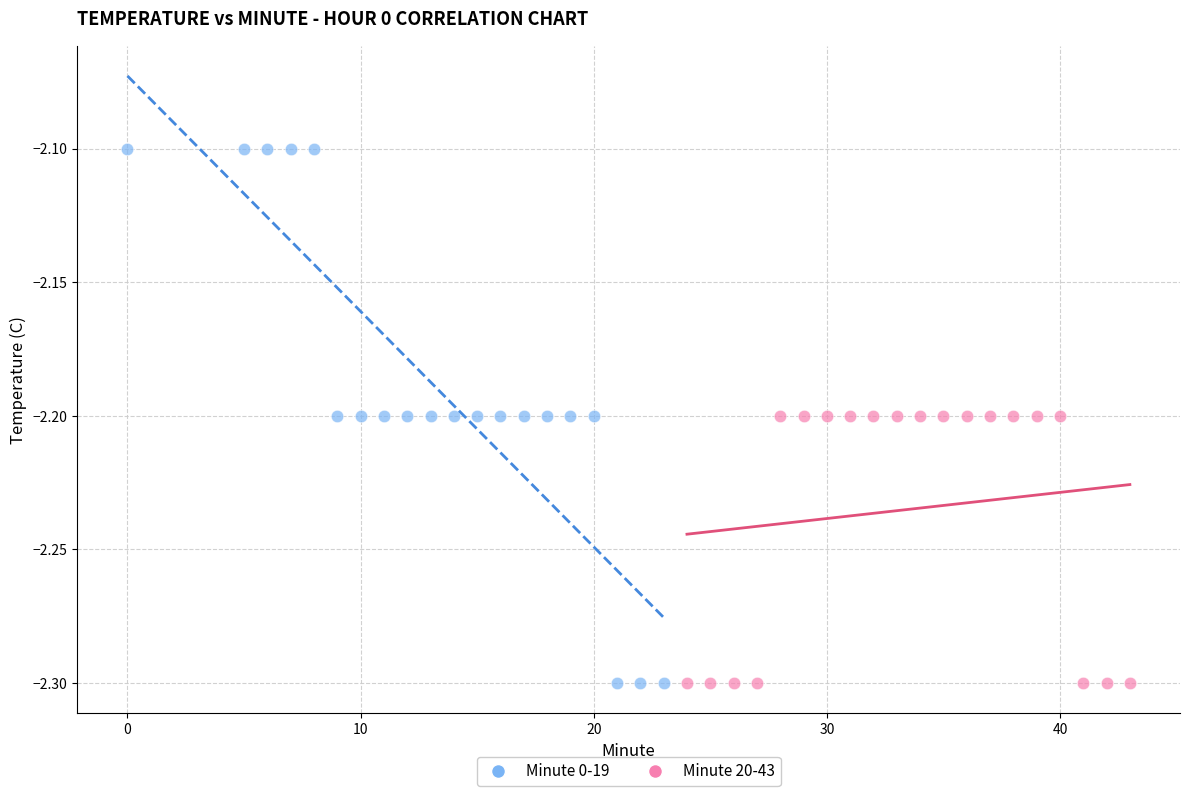

Which series has the largest Y range (max minus min)?

Minute 0-19